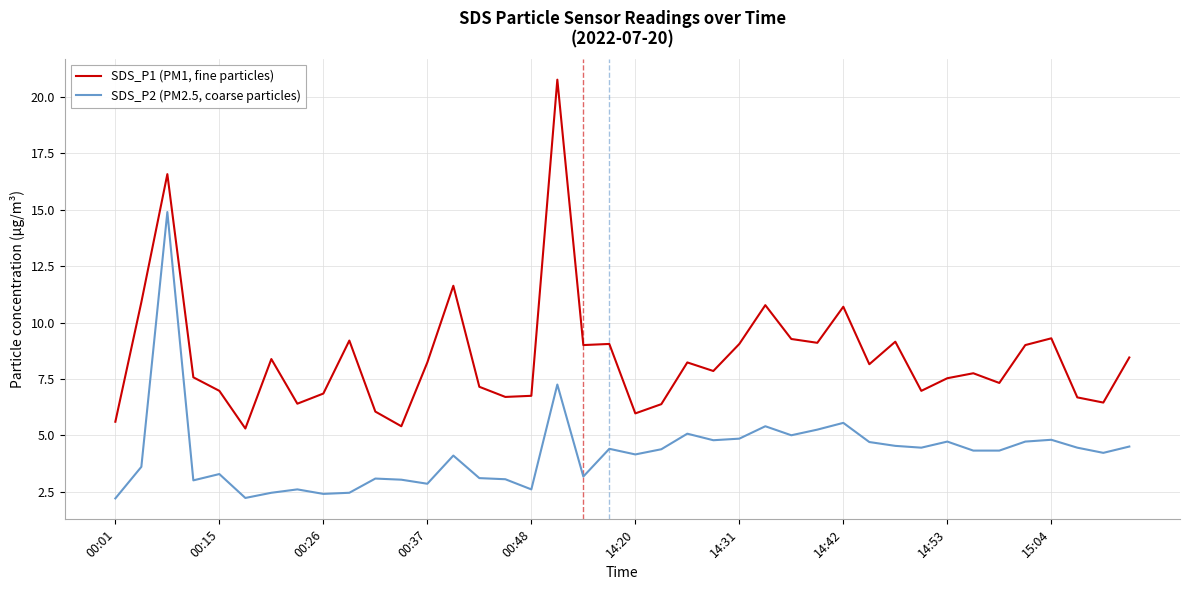

In SDS_P1 (PM1, fine particles), how many points are higher than both neighbors (excluding endpoints)?

12